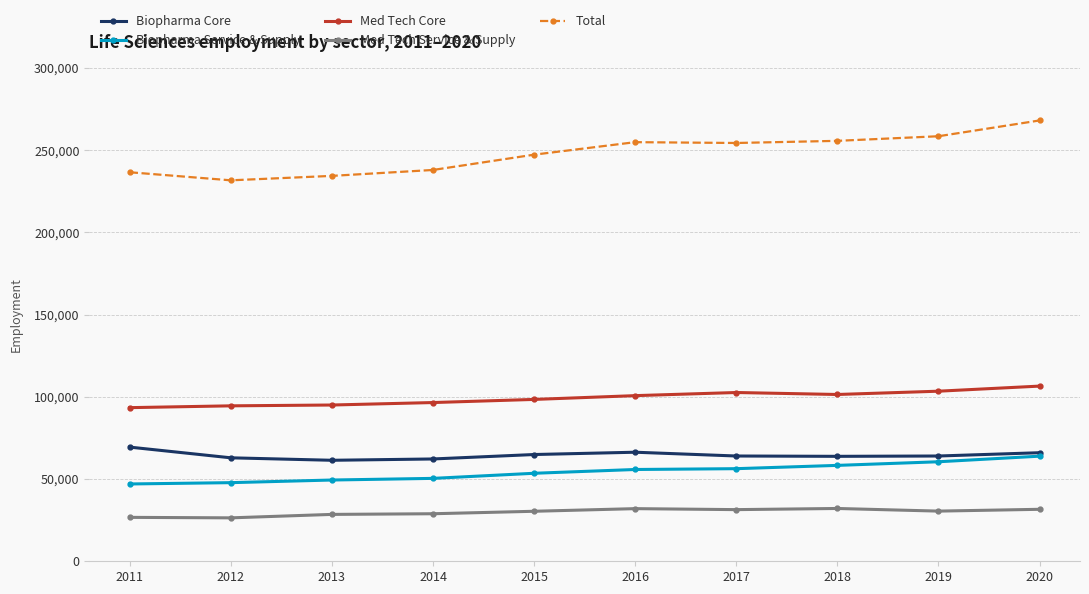

Is it true that Biopharma Service & Supply equals 40235 at 2018?

False